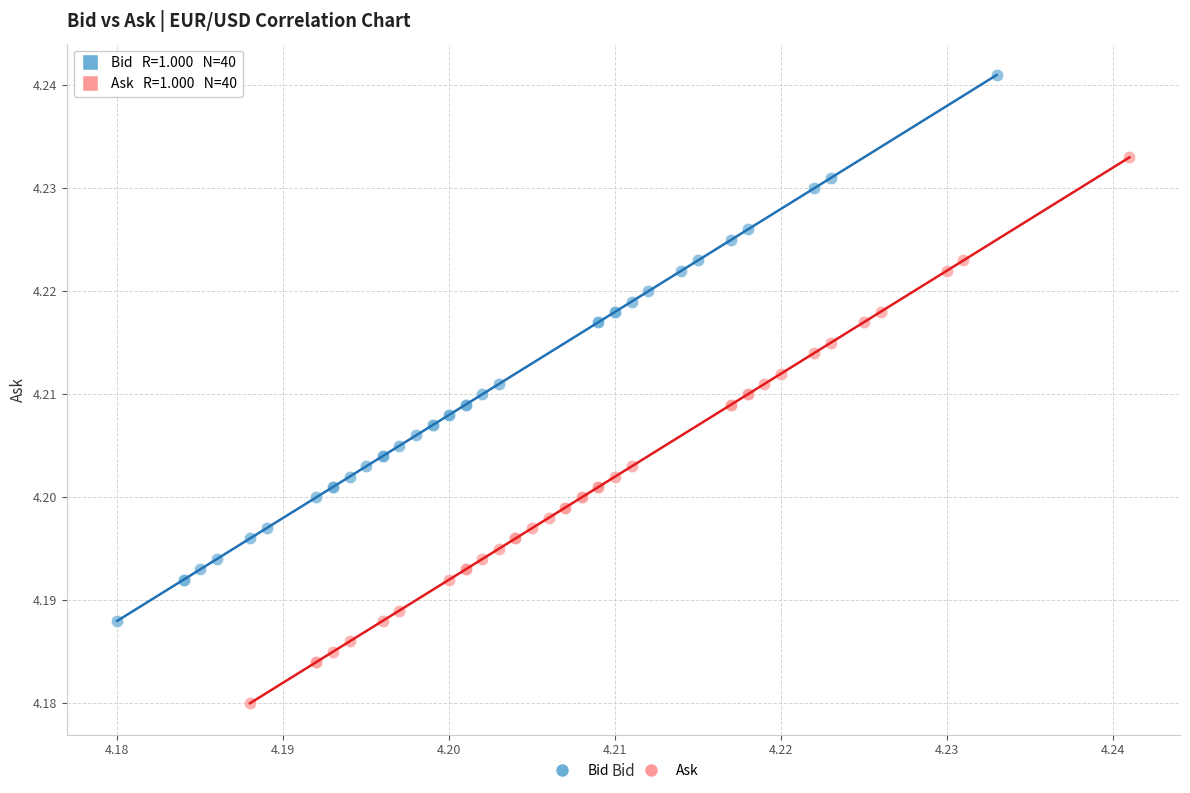

Which series reaches the minimum Y coordinate?

Ask